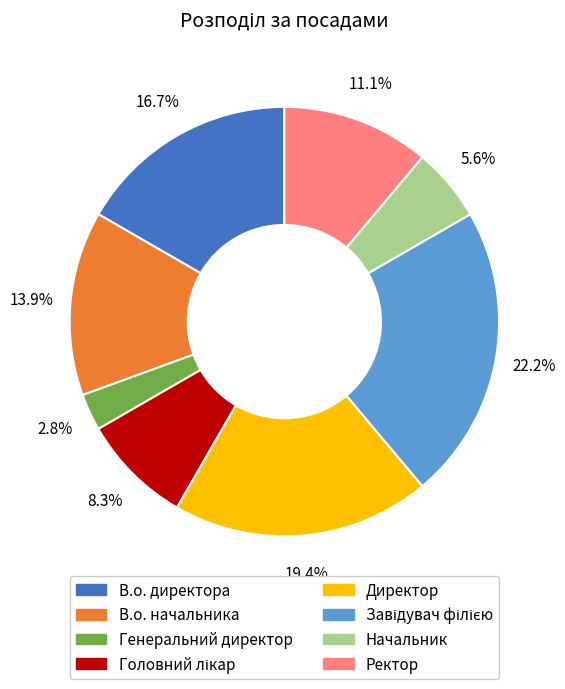

To the nearest percent, what is the difference between the В.о. директора and Директор slice percentages?

3%